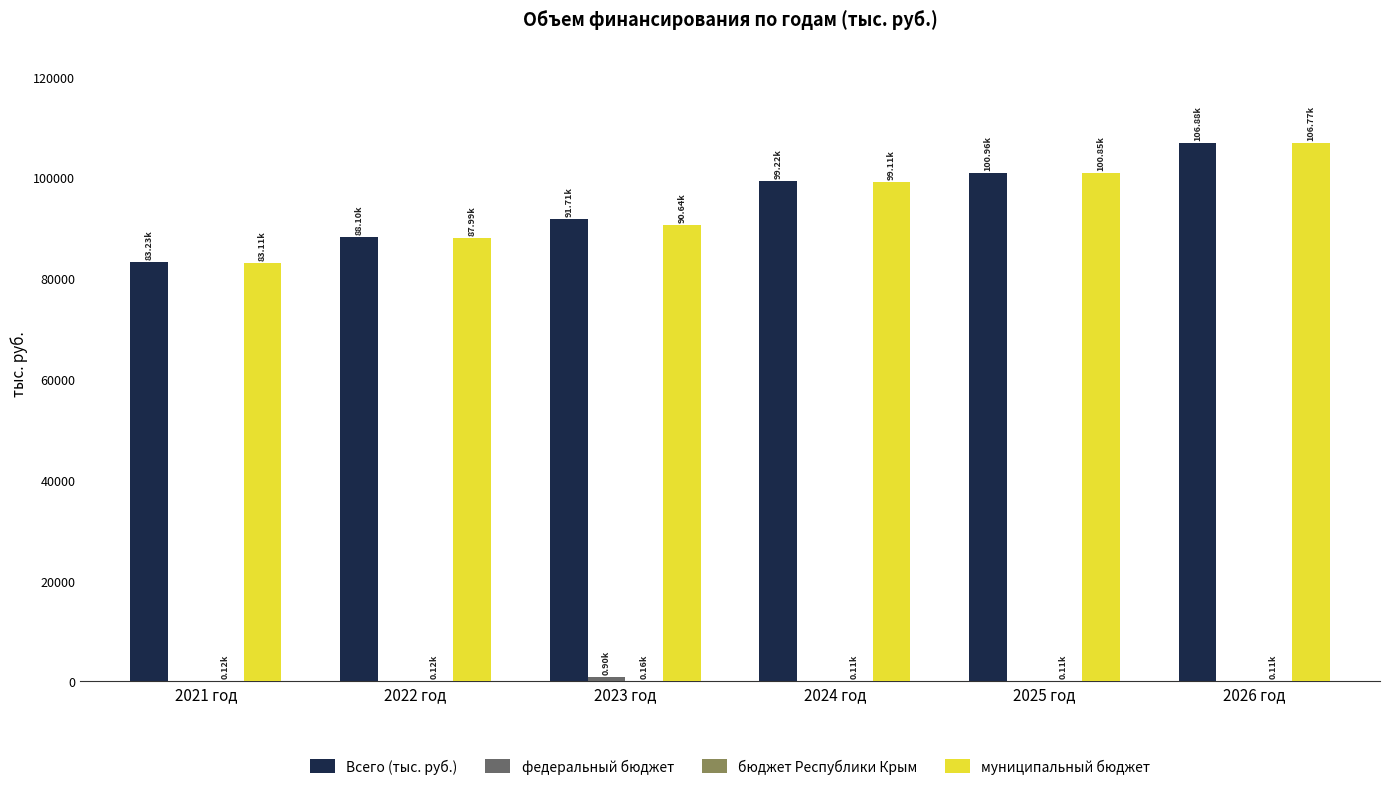

Count the number of categories in the chart.

6